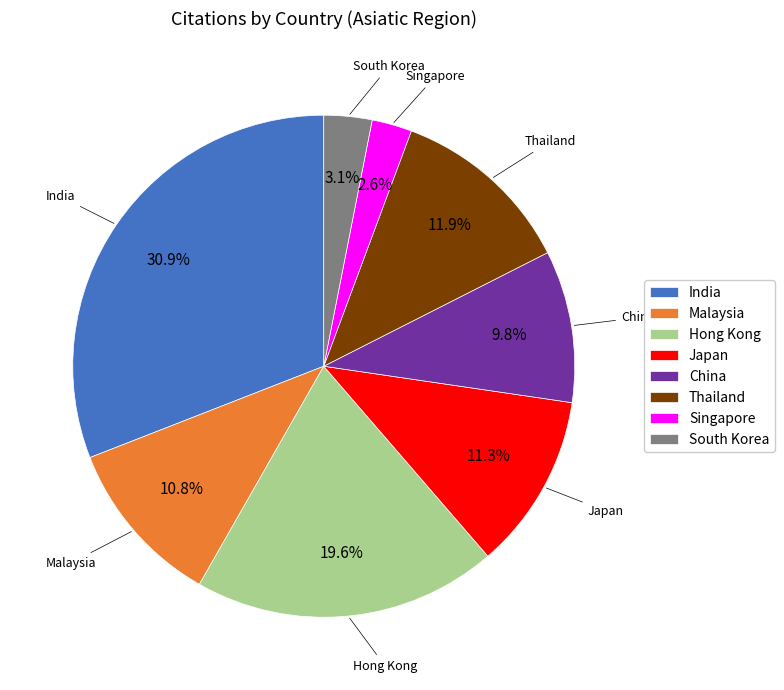

What percentage do China and South Korea together represent?

12.9%